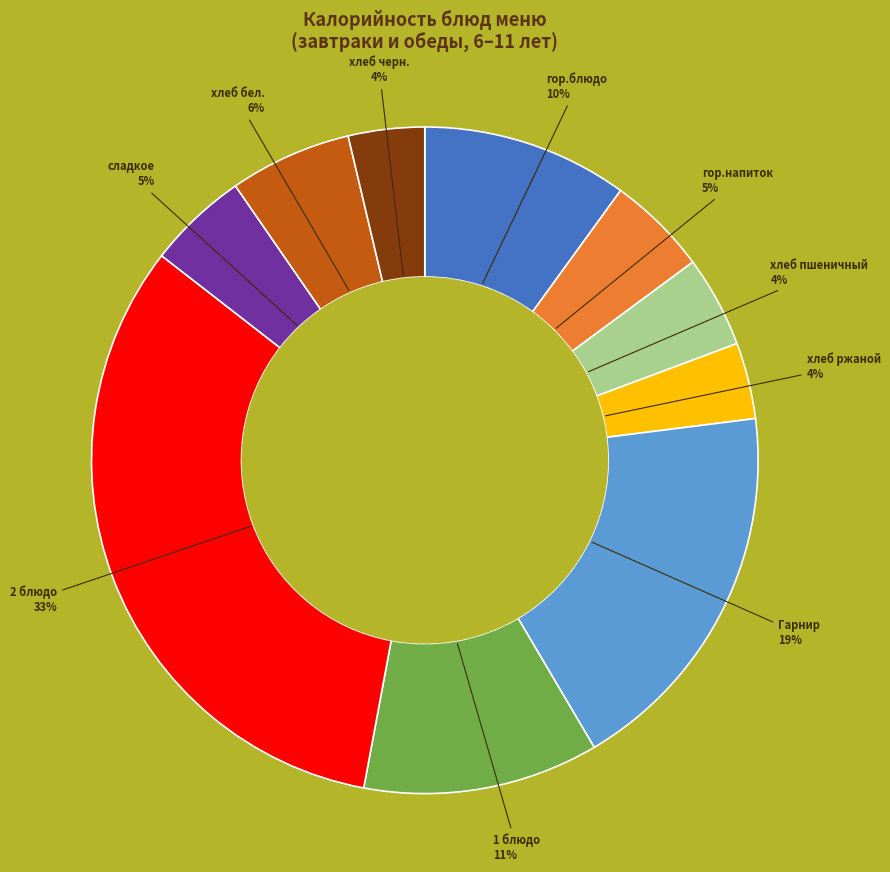

To the nearest percent, what percentage of the pie is 1 блюдо?

11%